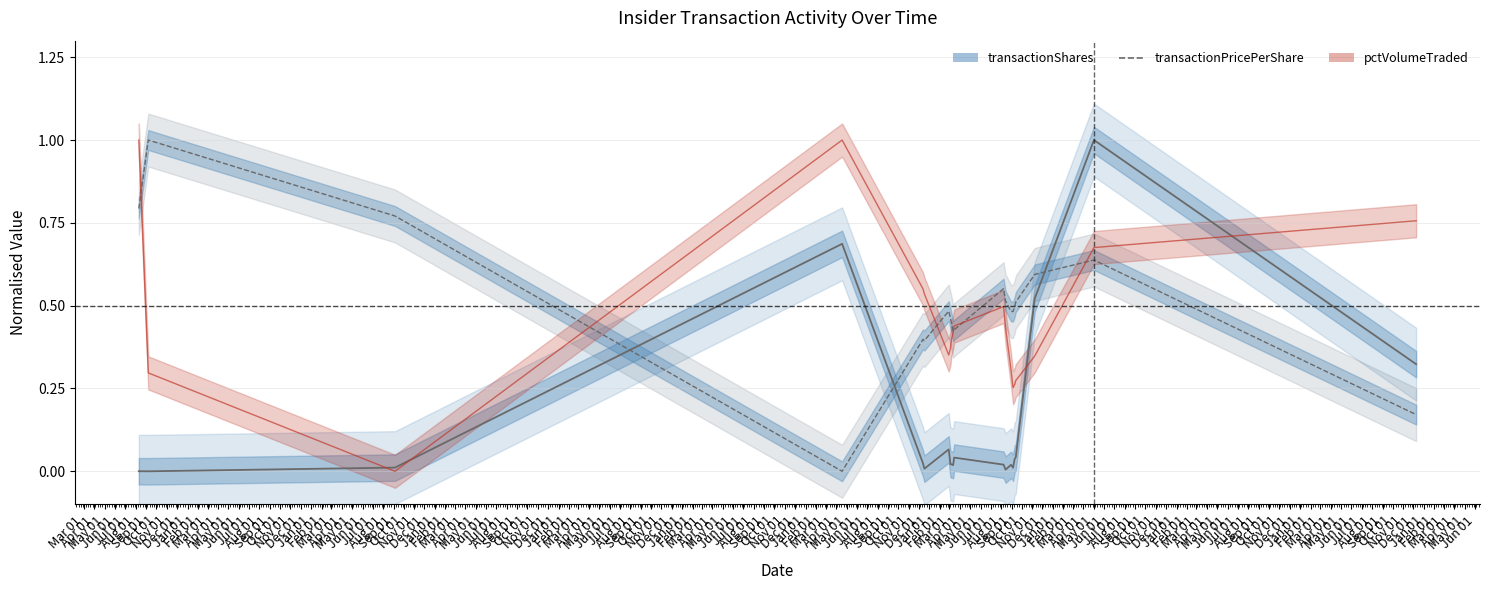

At which category does the chart reach its peak across all series?

Apr 01